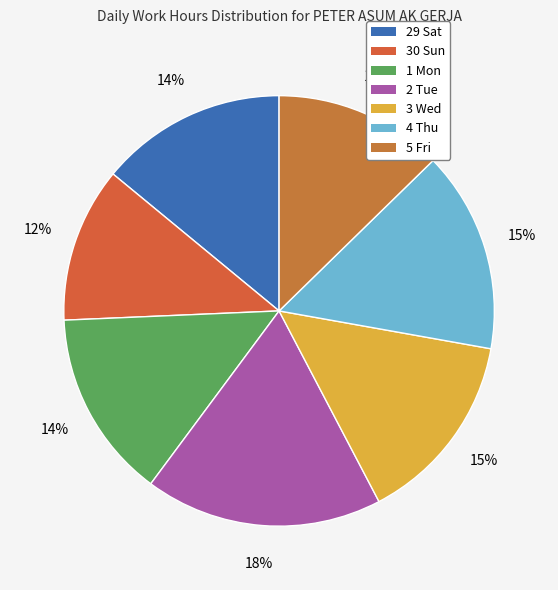

Approximately how many times larger is the value at 30 Sun compared to 4 Thu?

0.8